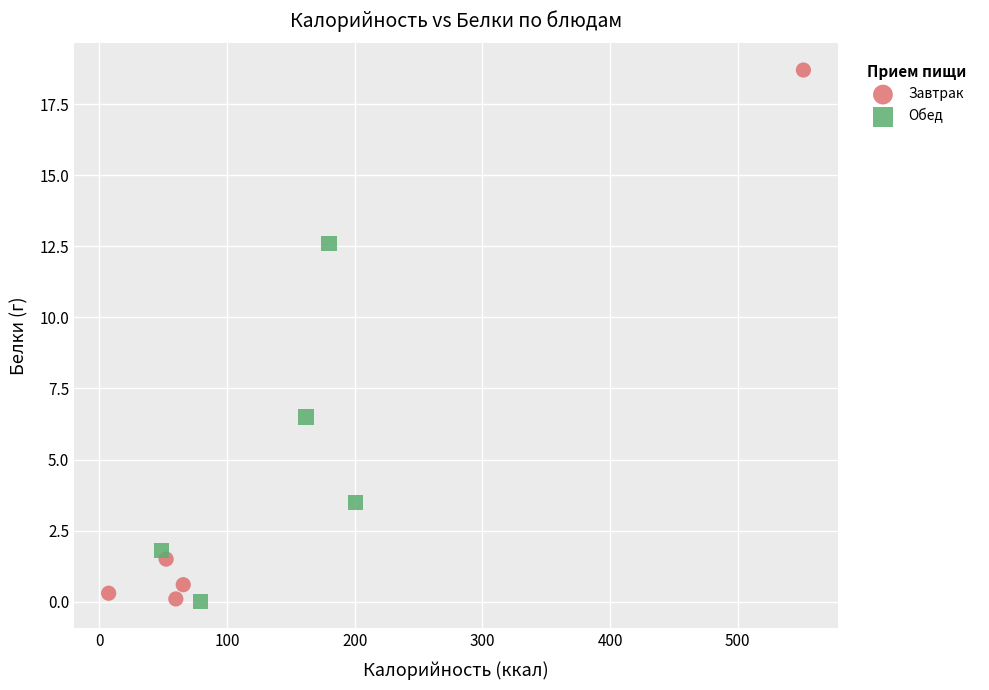

Which series contains the highest Y value?

Завтрак